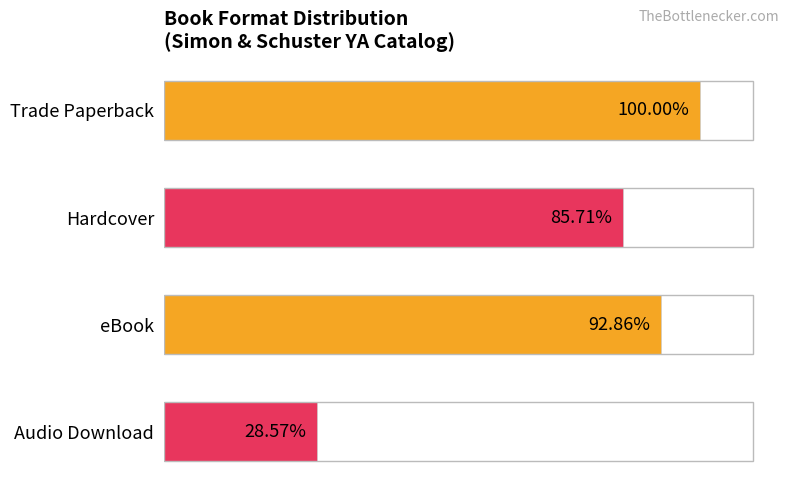

Are the bars horizontal?

Yes